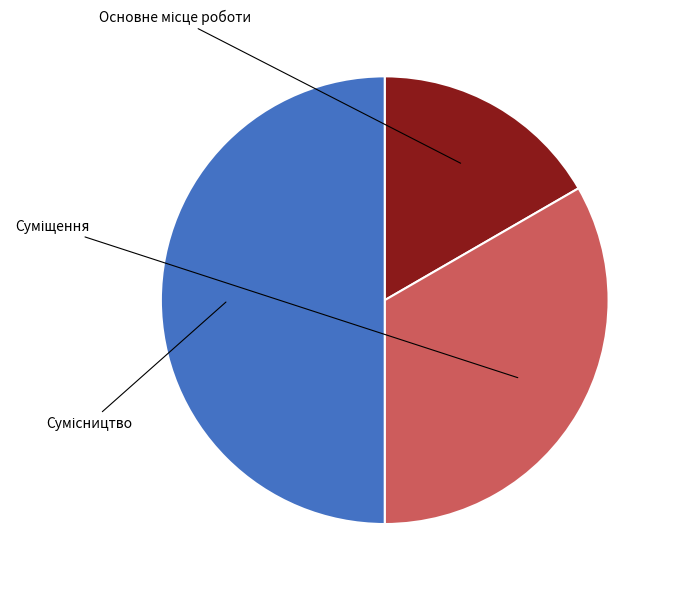

The Сумісництво slice represents 50% of the pie. True or false?

True